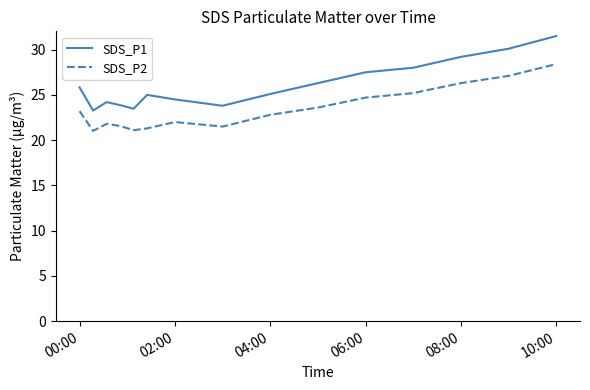

True or false: SDS_P2 and SDS_P1 intersect in this chart.

False